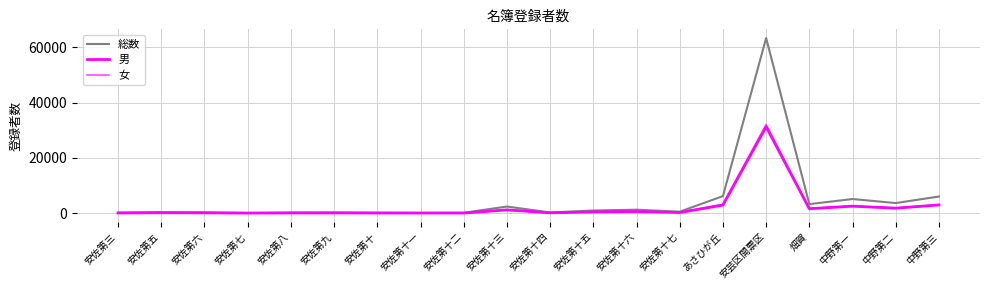

Rank the series by their maximum value, from highest to lowest.

総数, 女, 男